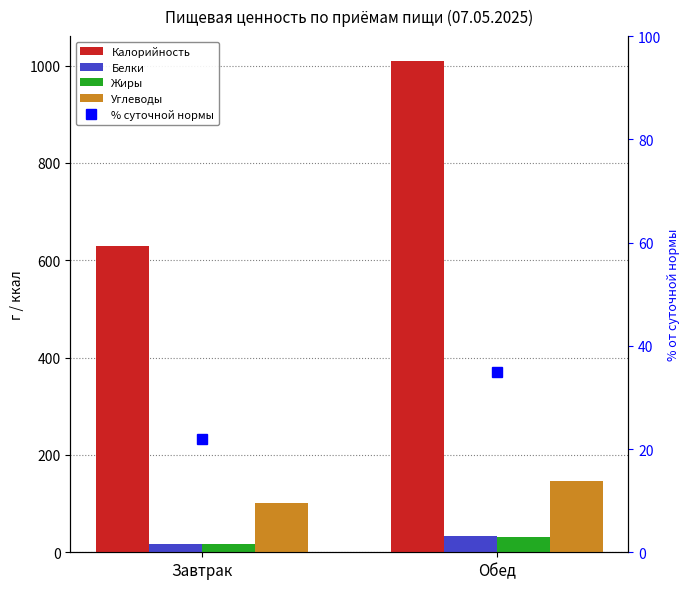

What is the maximum value shown in the chart?

1010